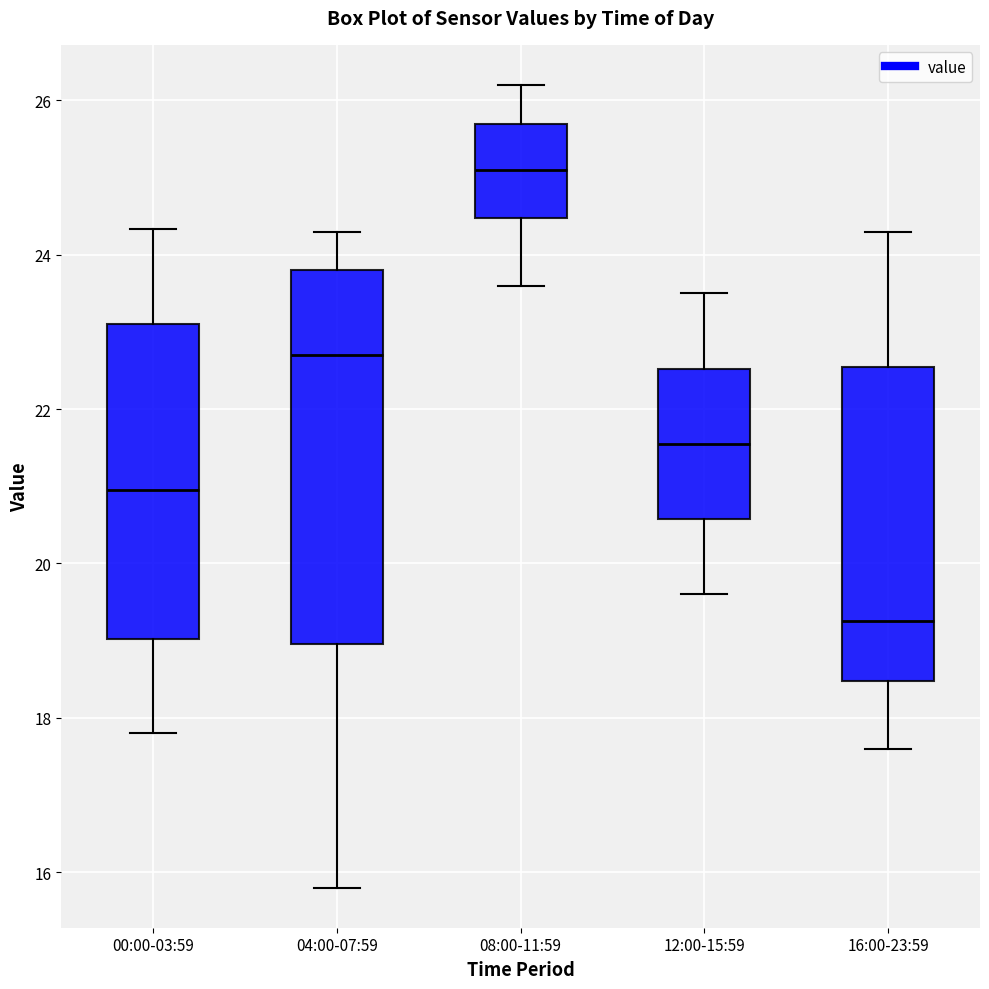

Which box is the tallest, from its lower edge to its upper edge?

04:00-07:59